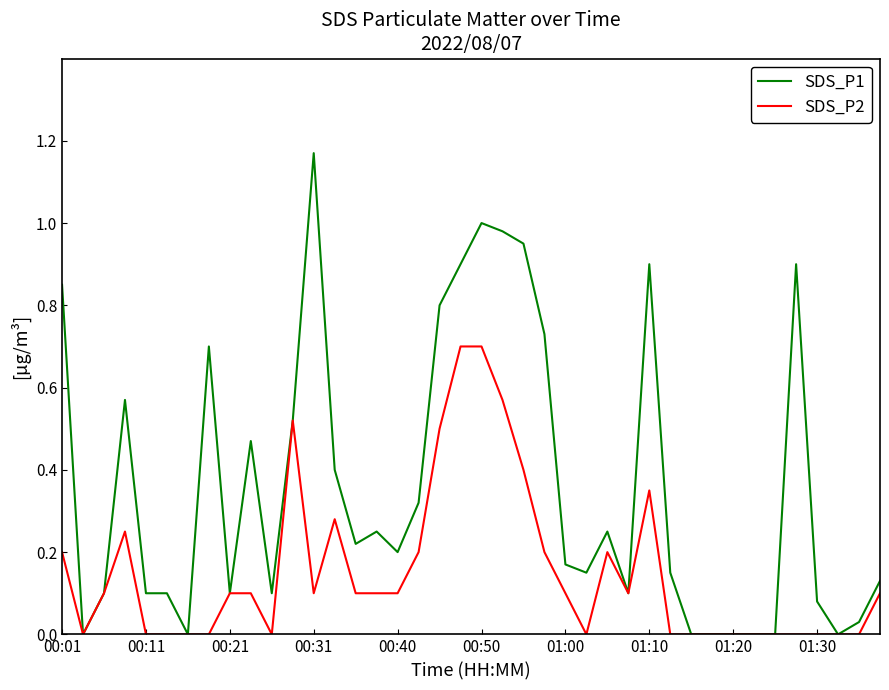

Which series has the largest total across all categories?

SDS_P1